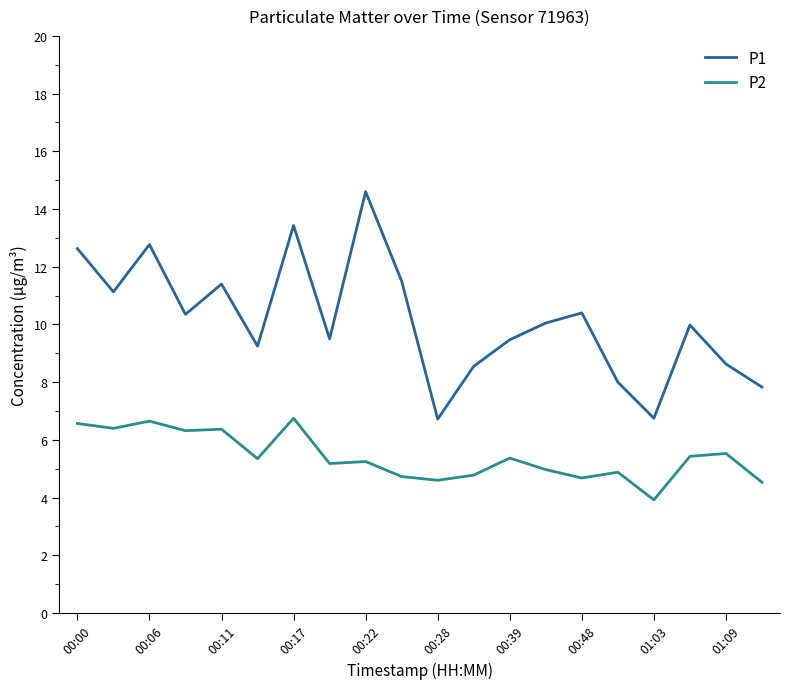

List the series in order of their overall mean, lowest first.

P2, P1